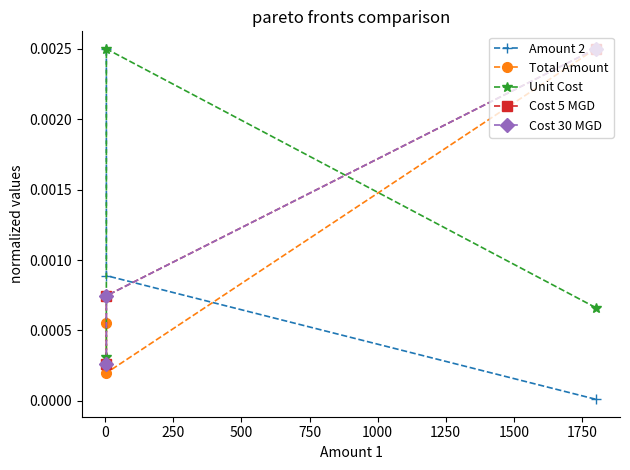

The value of Amount 2 at −250 is 0.0. True or false?

False